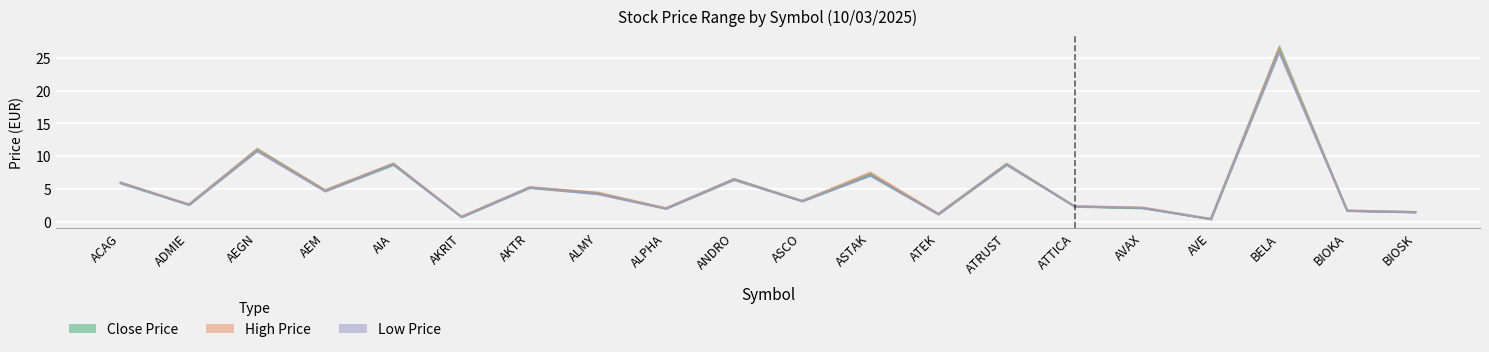

How many values in the High Price series exceed 4?

10